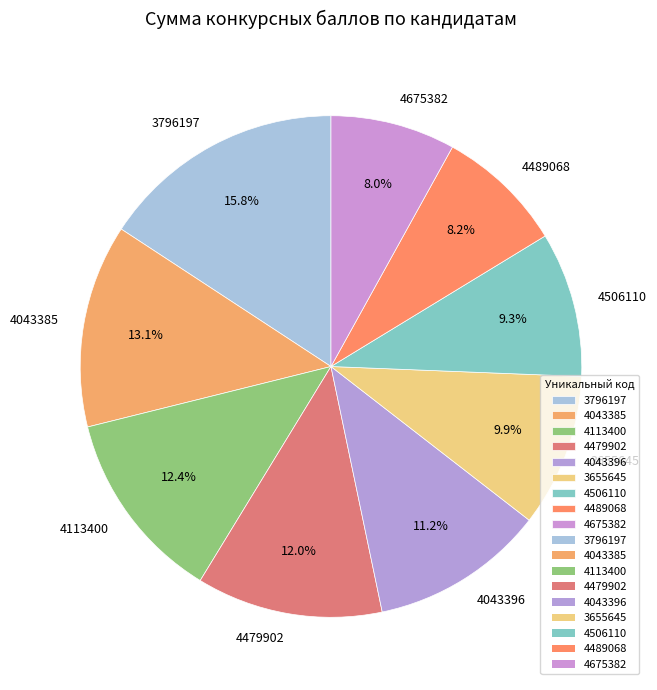

Between 4043385 and 4113400, which is larger?

4043385